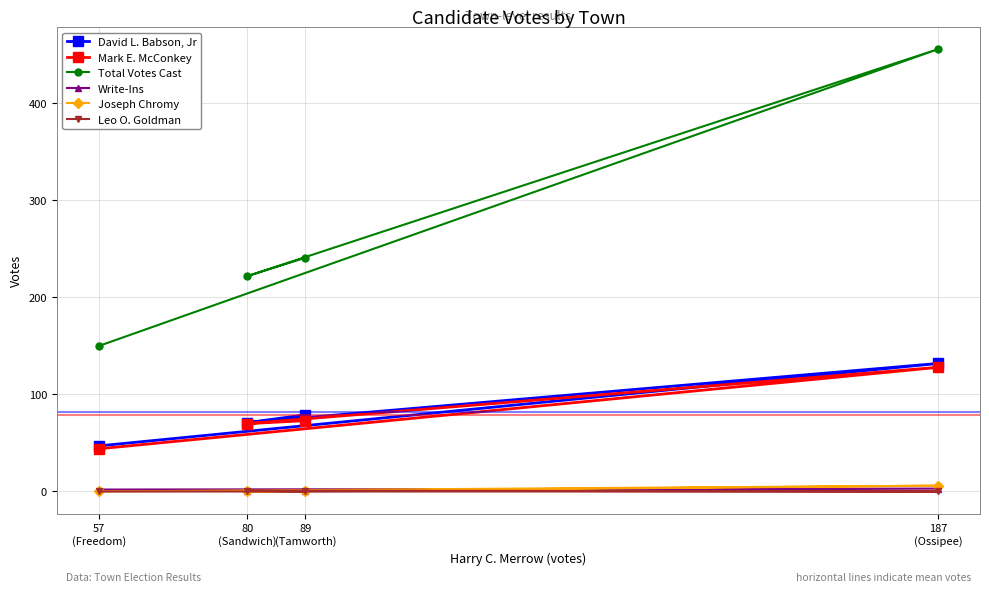

What is the average value of the Write-Ins series?

1